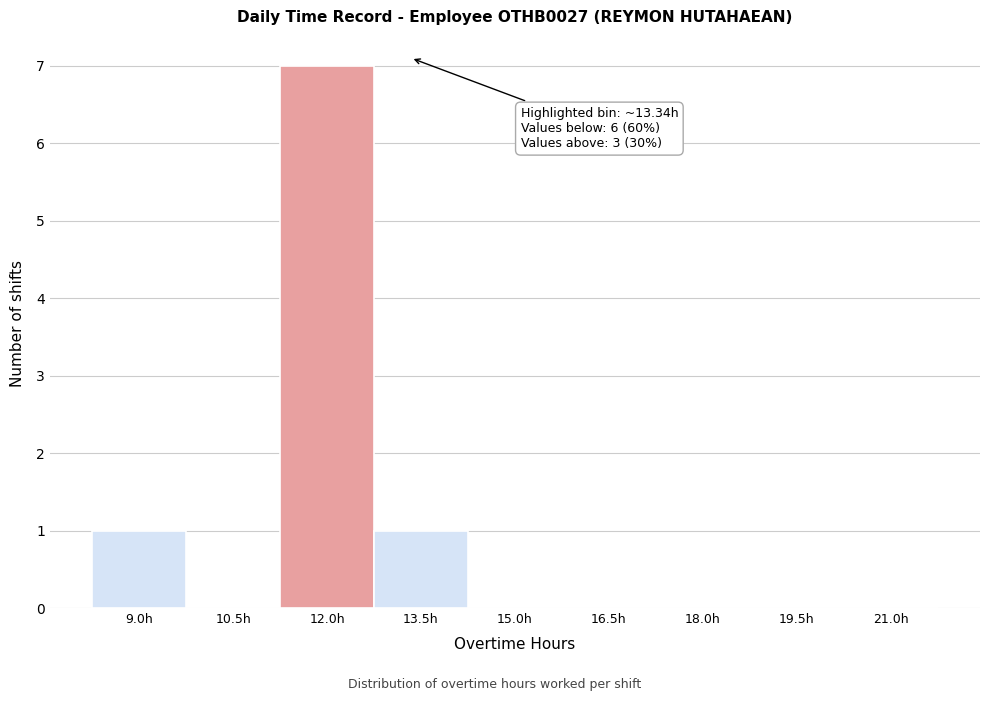

Reading left to right, extract all data points from this chart.

9.0h=1	10.5h=0	12.0h=7	13.5h=1	15.0h=0	16.5h=0	18.0h=0	19.5h=0	21.0h=0